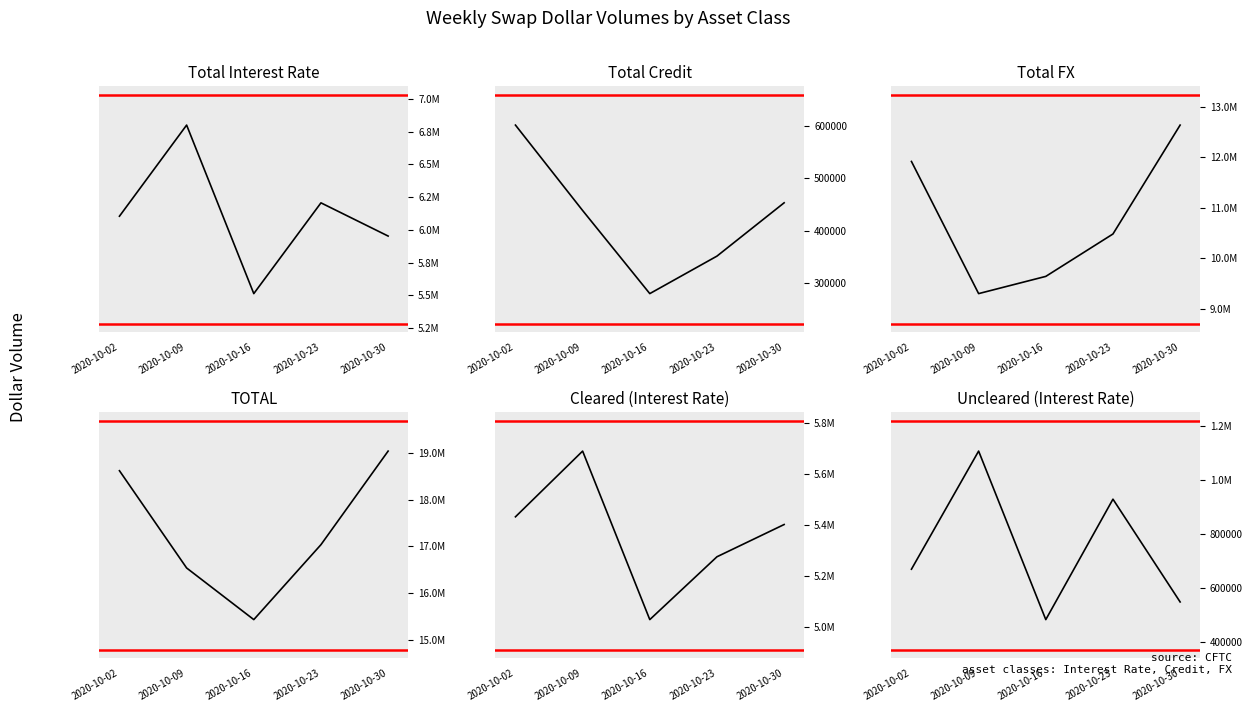

What is the spread (max minus min) of values at 2020-10-02?

18019014